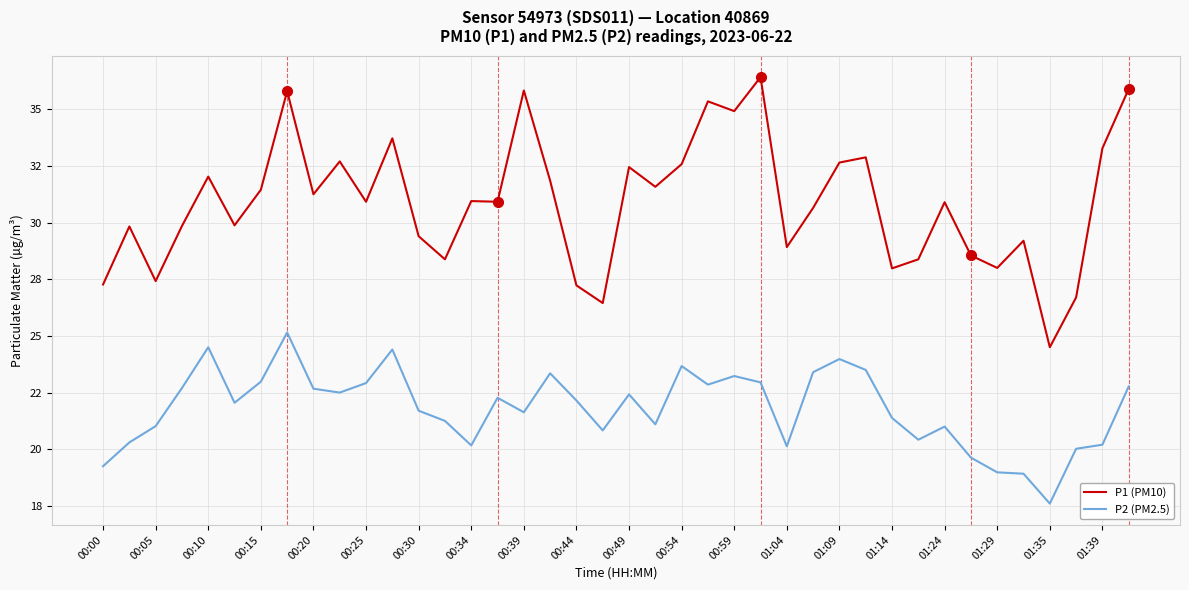

Is this an area chart (filled region under the line)?

No